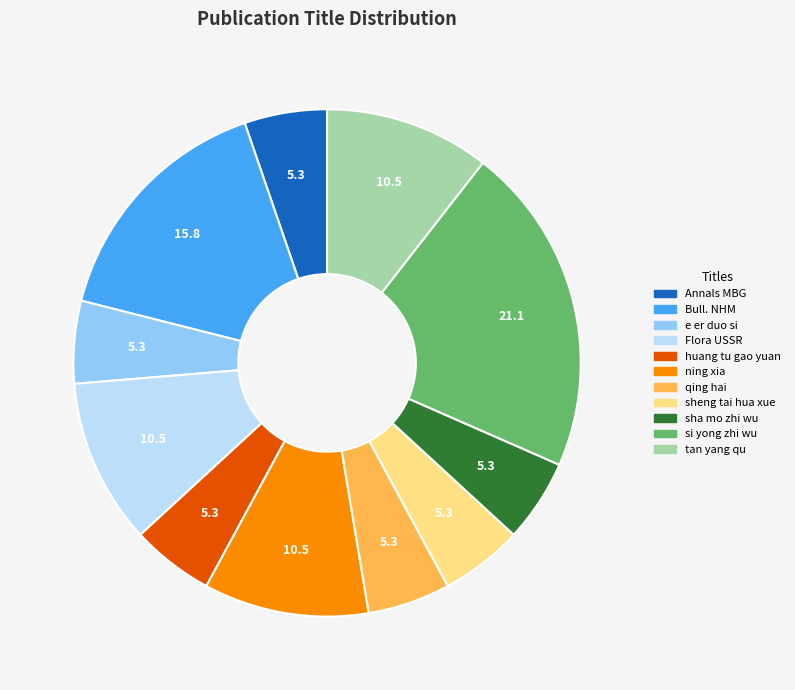

Is there a majority slice in this chart?

No